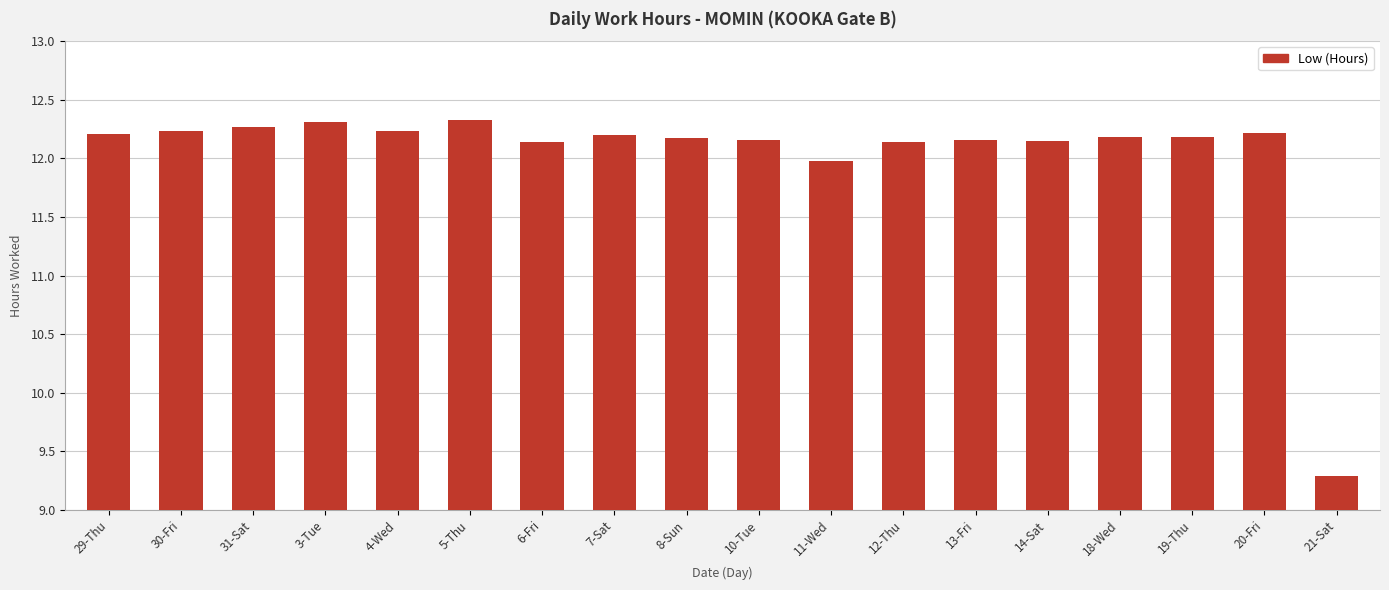

What is the difference between the maximum and minimum values?

3.0